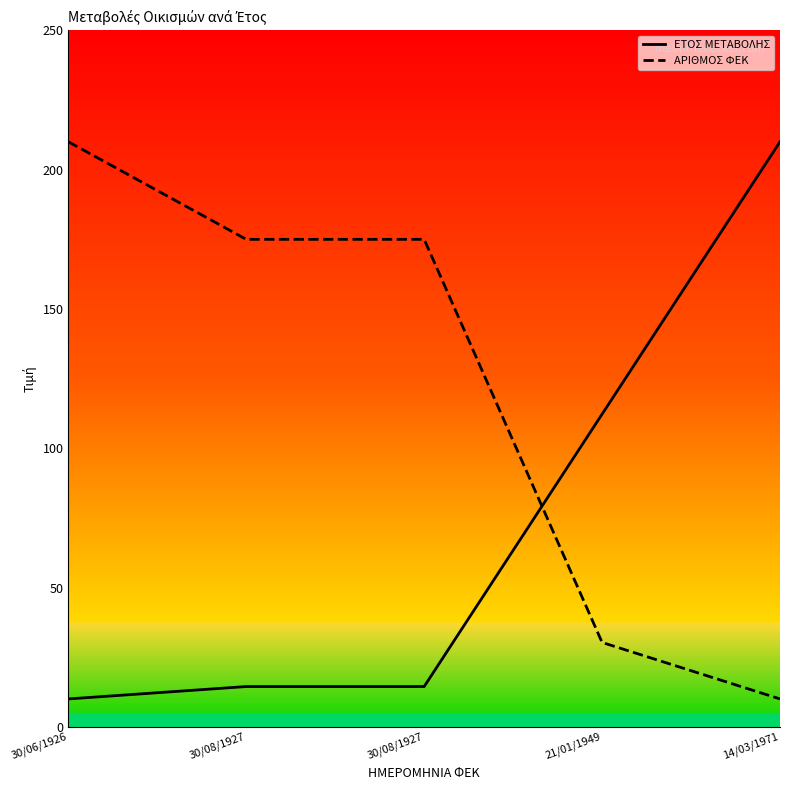

Reading left to right, what are all the values shown in this chart?

ΕΤΟΣ ΜΕΤΑΒΟΛΗΣ: 10.0	14.4	14.4	112.2	210.0
ΑΡΙΘΜΟΣ ΦΕΚ: 210.0	175.0	175.0	30.3	10.0